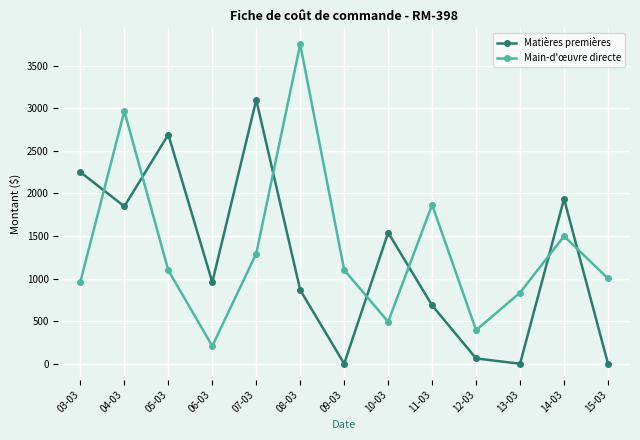

List the series in order of their peak value, highest first.

Main-d'œuvre directe, Matières premières